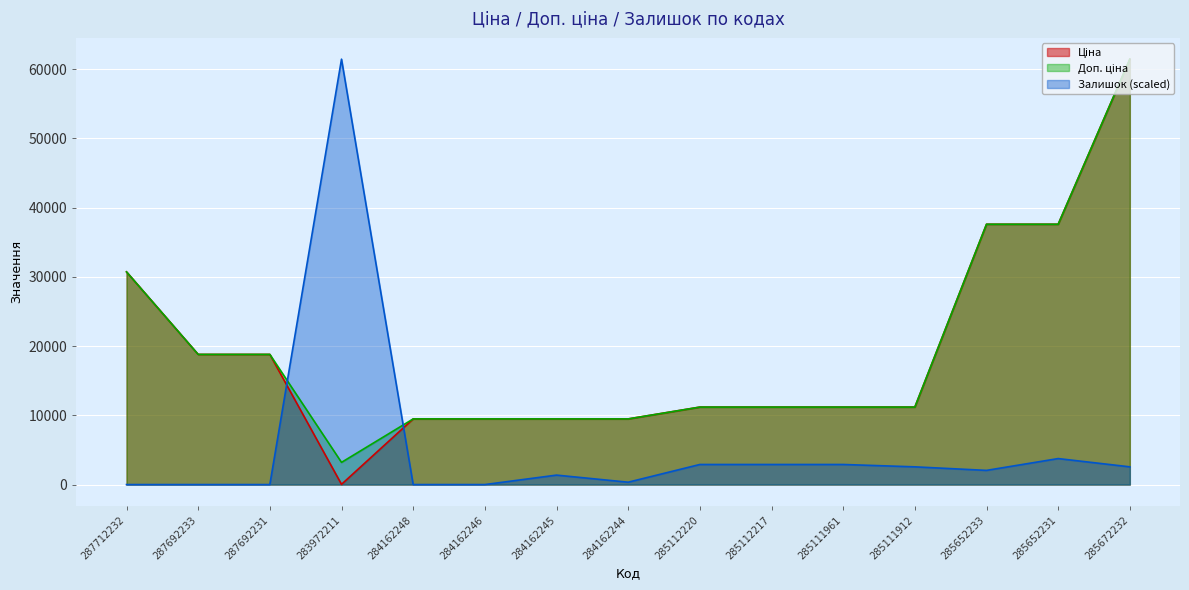

At which category does Залишок reach its first local peak?

283972211